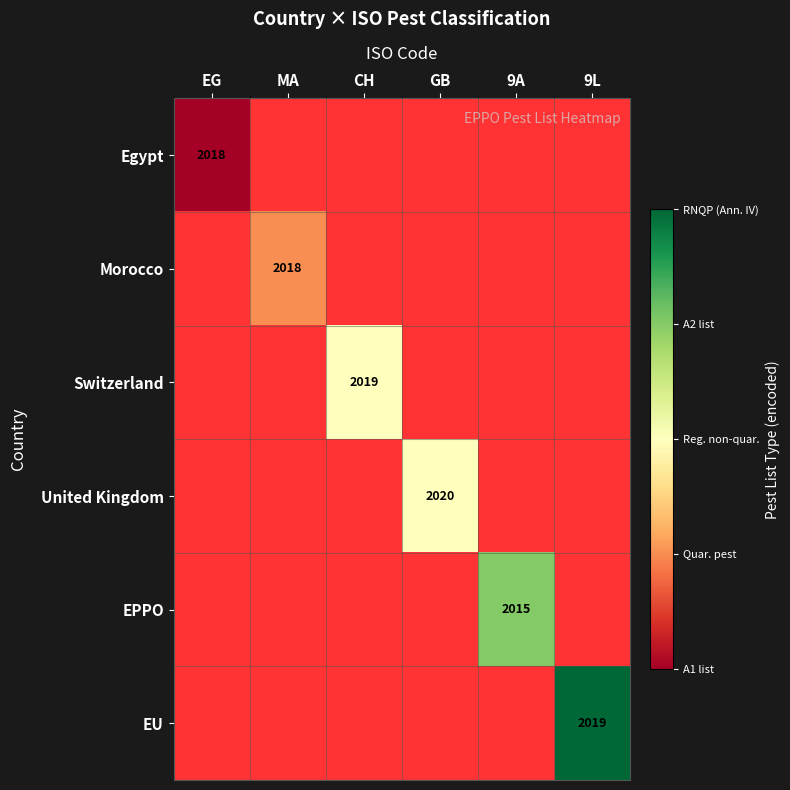

How many distinct data groups are displayed?

6